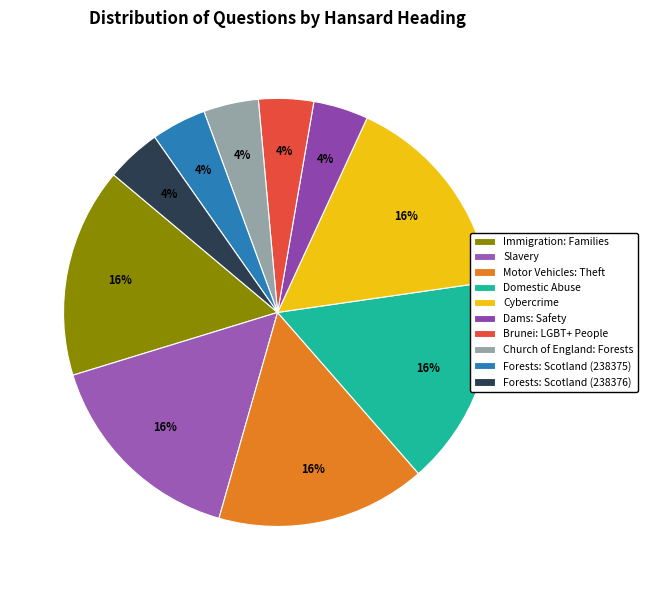

How many segments does this pie chart have?

10